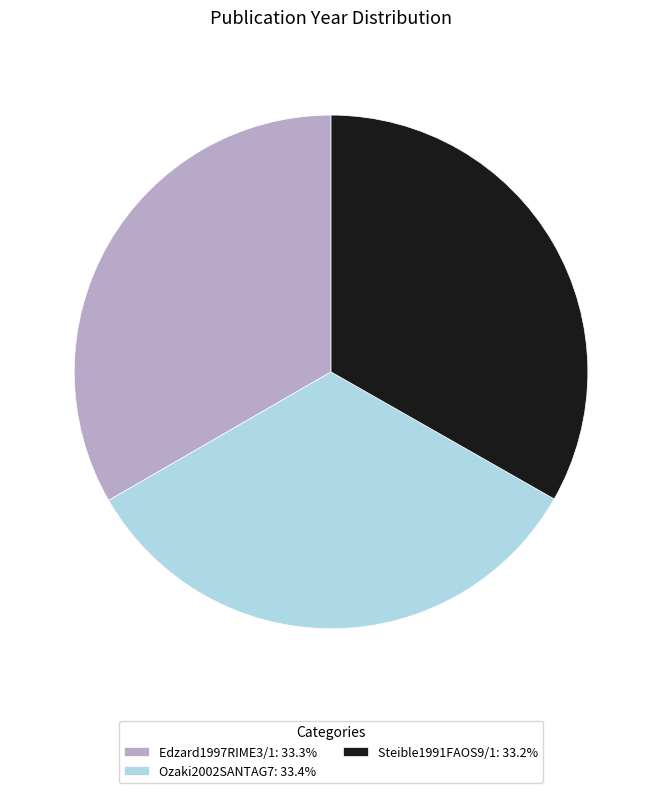

Approximately how many times larger is the value at Edzard1997RIME3/1 compared to Ozaki2002SANTAG7?

1.0